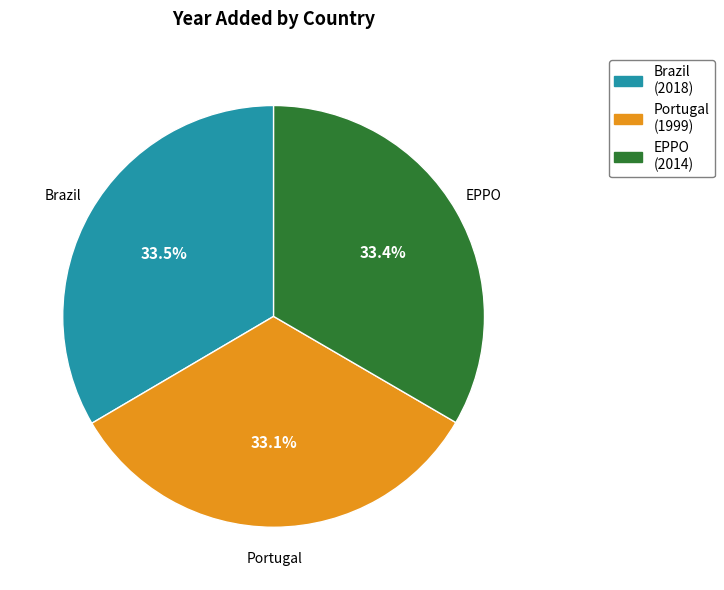

What is the ratio of the value at Portugal to the value at EPPO?

1.0